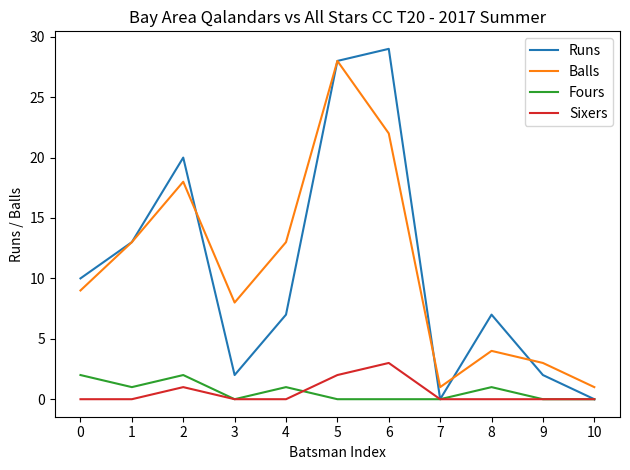

True or false: Sixers has more than 1 points higher than both neighbors.

True